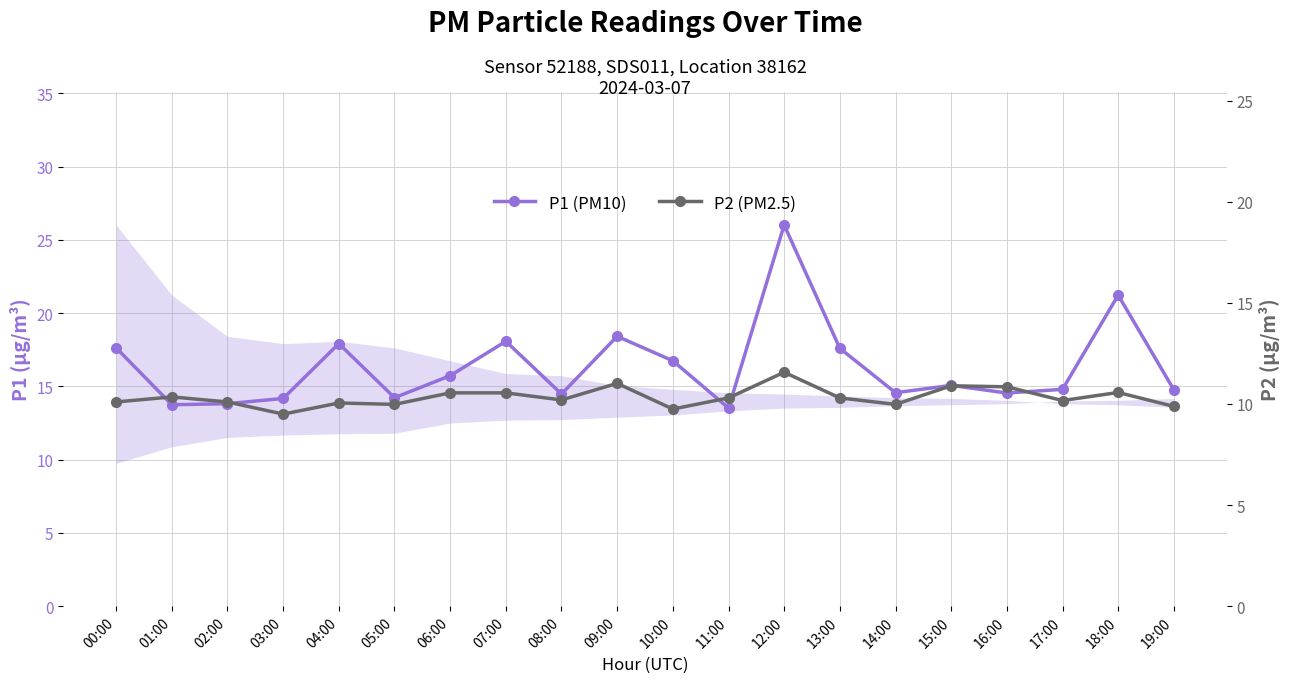

Rank the categories by P1 (PM10) value from highest to lowest.

12:00, 18:00, 09:00, 07:00, 04:00, 00:00, 13:00, 10:00, 06:00, 15:00, 17:00, 19:00, 14:00, 16:00, 08:00, 05:00, 03:00, 02:00, 01:00, 11:00